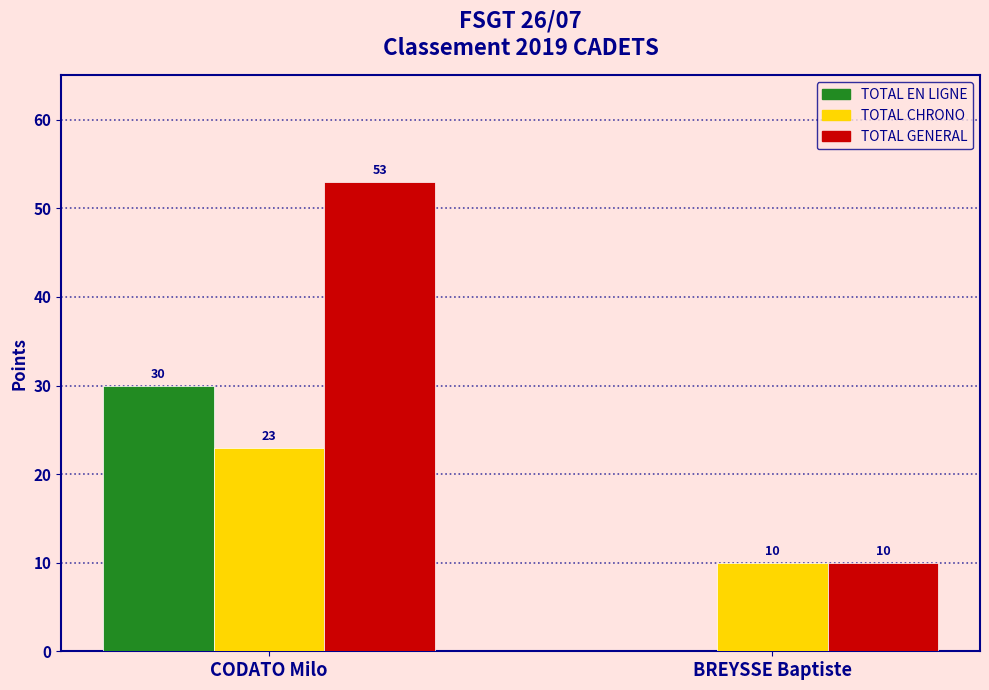

What is the approximate value of TOTAL GENERAL at BREYSSE Baptiste, to the nearest 10?

10